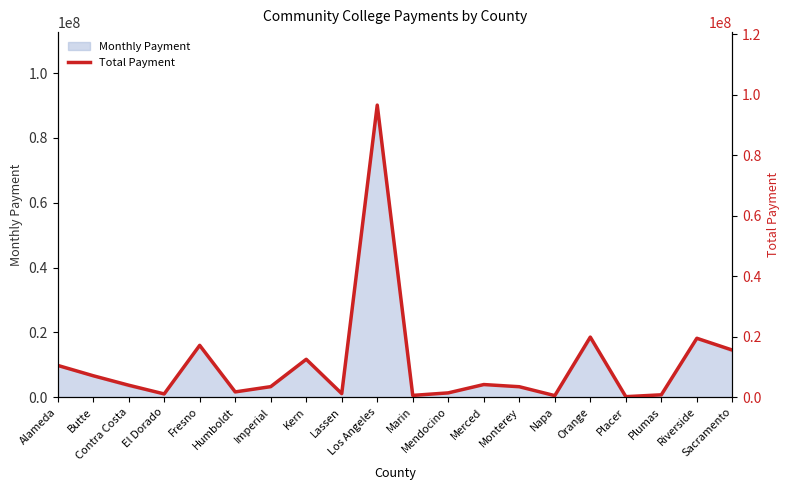

What is the difference between the values at Placer and Monterey?

3288778